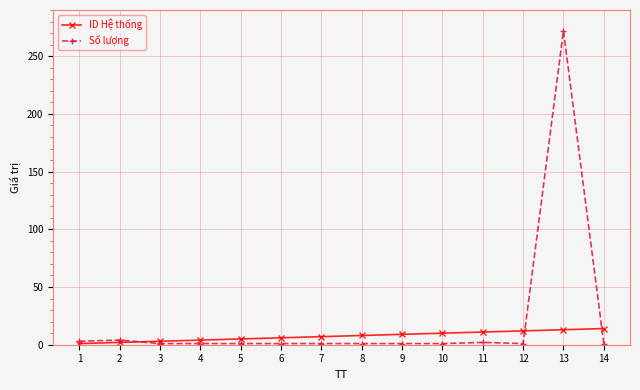

Is this an area chart (filled region under the line)?

No